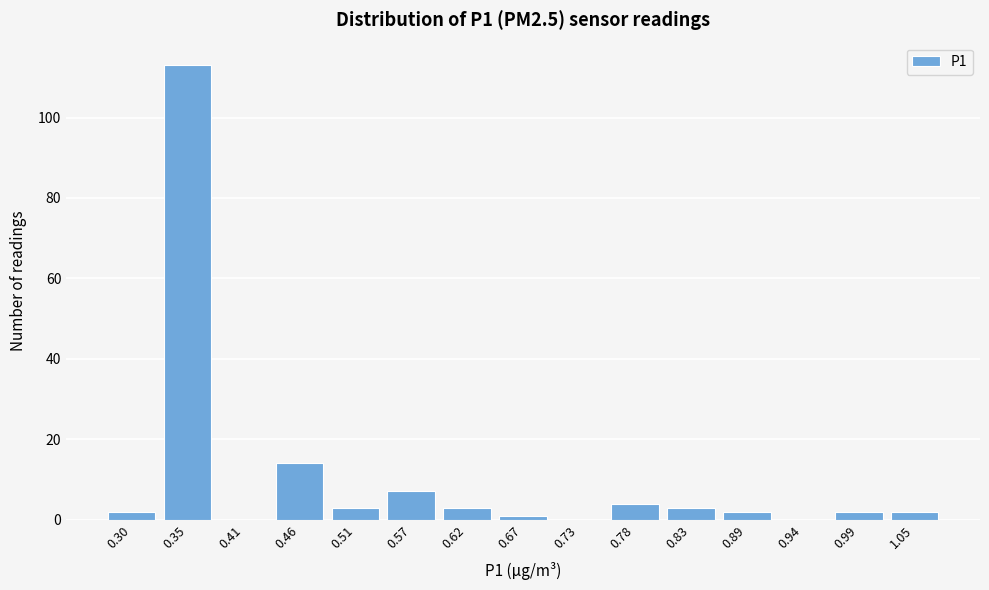

Reading right to left, transcribe all the data shown in this chart.

1.05=2	0.99=2	0.94=0	0.89=2	0.83=3	0.78=4	0.73=0	0.67=1	0.62=3	0.57=7	0.51=3	0.46=14	0.41=0	0.35=113	0.30=2